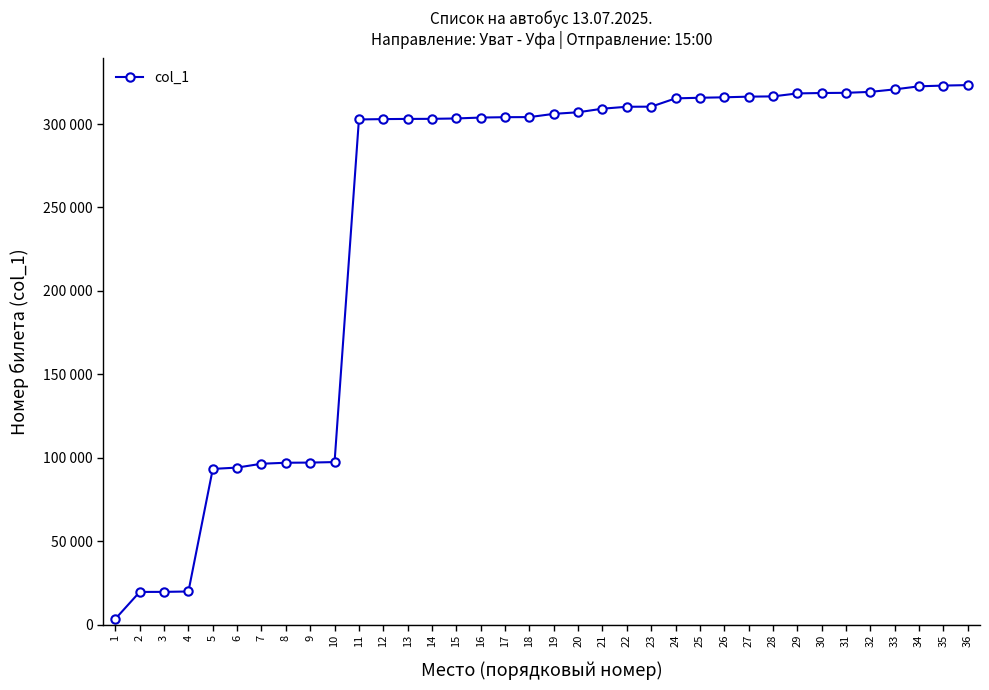

What is the ratio of the value at 31 to the value at 23?

1.0